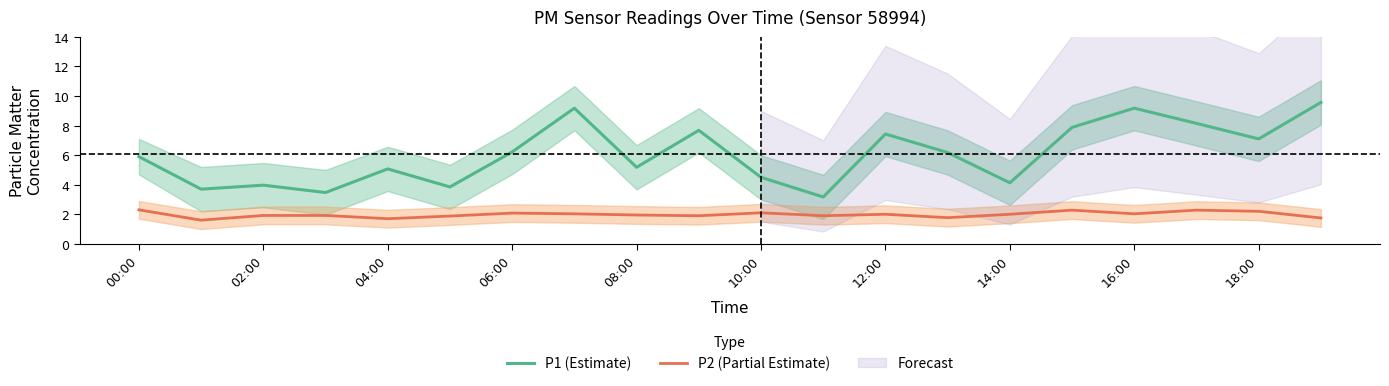

Is it true that P1 (Estimate) equals 6.9 at 10:00?

False